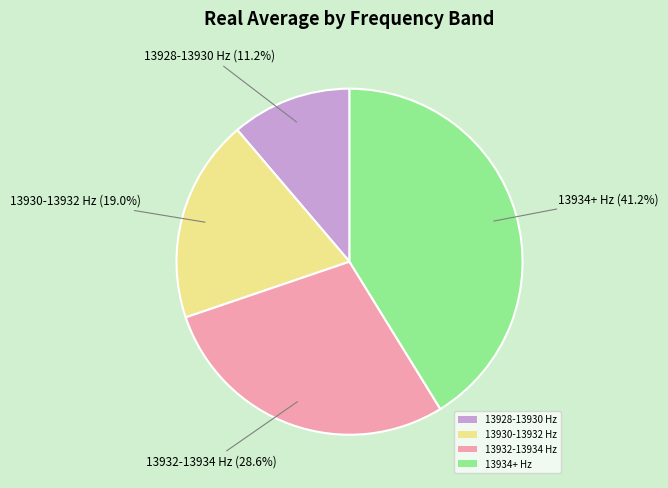

Rank the categories by value from highest to lowest.

13934+ Hz, 13932-13934 Hz, 13930-13932 Hz, 13928-13930 Hz